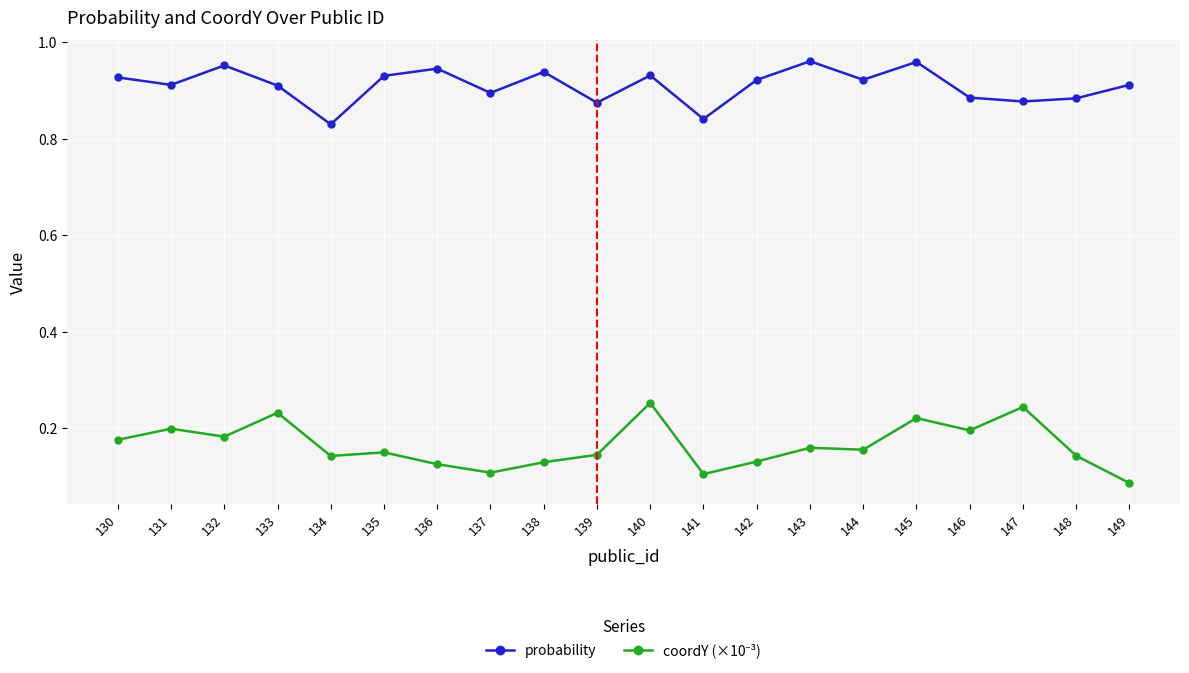

True or false: probability has more than 1 interior local peaks.

True